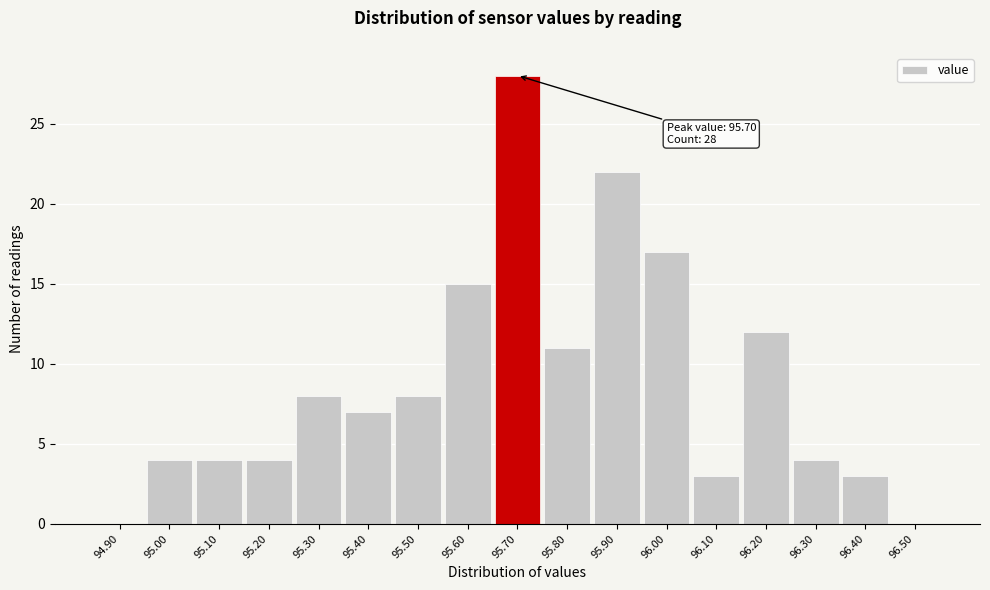

Reading left to right, what are all the values shown in this chart?

94.90=0	95.00=4	95.10=4	95.20=4	95.30=8	95.40=7	95.50=8	95.60=15	95.70=28	95.80=11	95.90=22	96.00=17	96.10=3	96.20=12	96.30=4	96.40=3	96.50=0